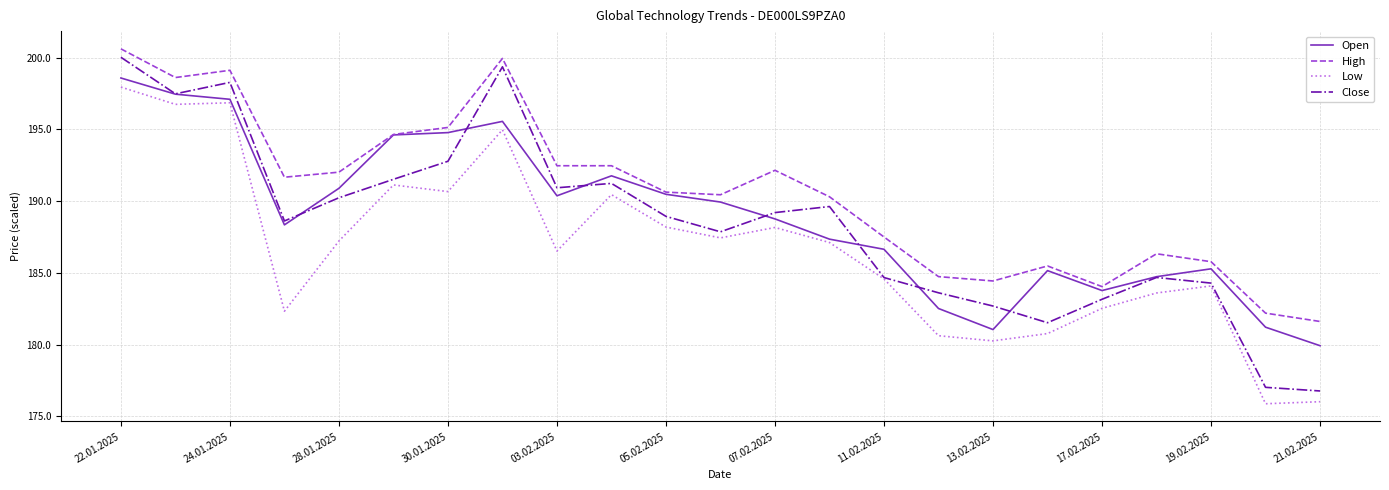

True or false: High and Close intersect in this chart.

False